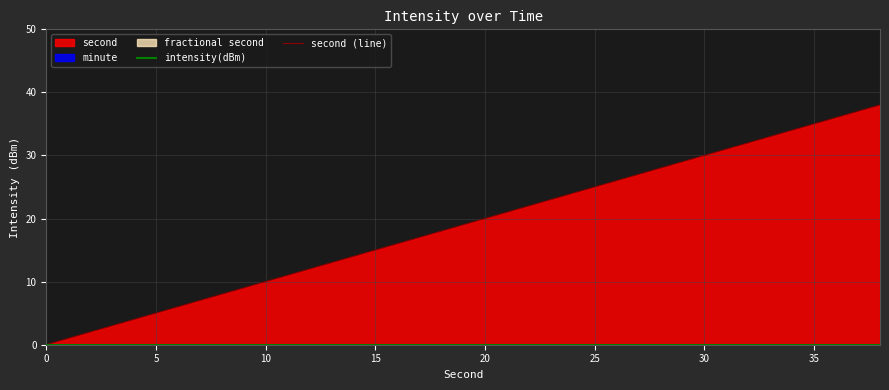

Reading left to right, extract all data points from this chart.

intensity(dBm): 0	0	0	0	0	0	0	0	0	0	0	0	0	0	0	0	0	0	0	0
second (line): 0	2	4	6	8	10	12	14	16	18	20	22	24	26	28	30	32	34	36	38